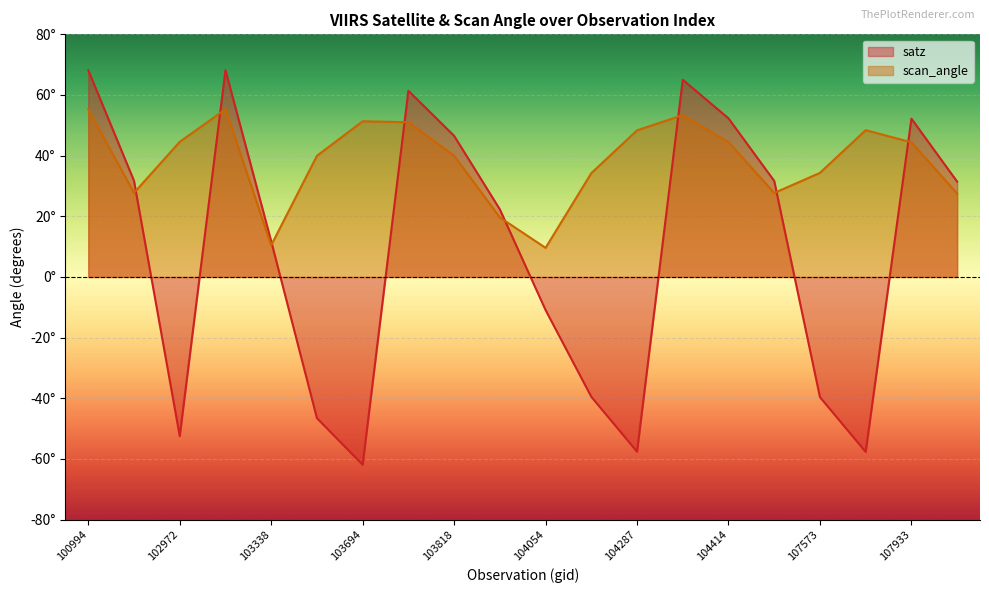

Between 104295 and 107573, which series saw the biggest shift?

satz